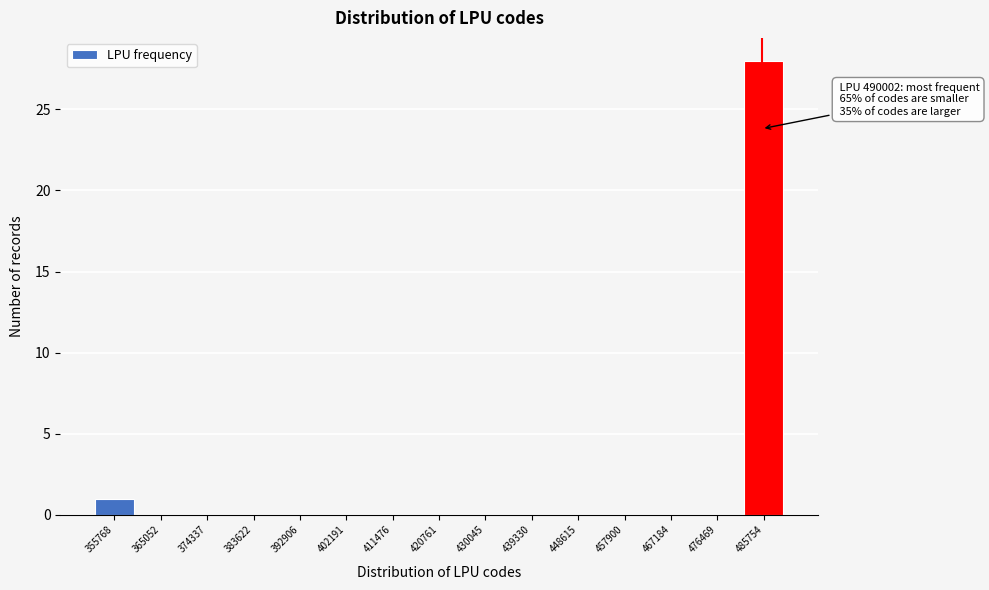

Reading left to right, transcribe all the data shown in this chart.

355768=1	365052=0	374337=0	383622=0	392906=0	402191=0	411476=0	420761=0	430045=0	439330=0	448615=0	457900=0	467184=0	476469=0	485754=28